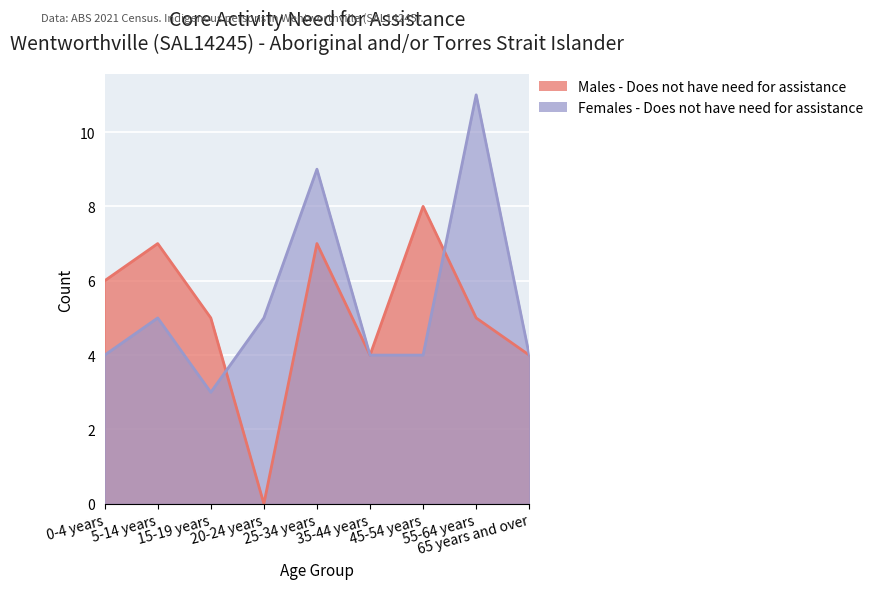

How many lines are shown in the chart?

2